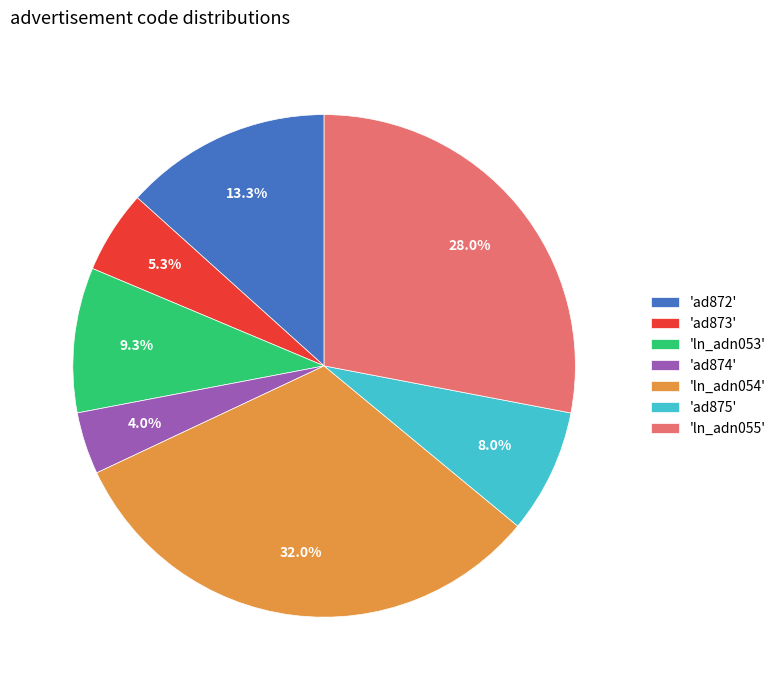

Does any single category account for the majority?

No